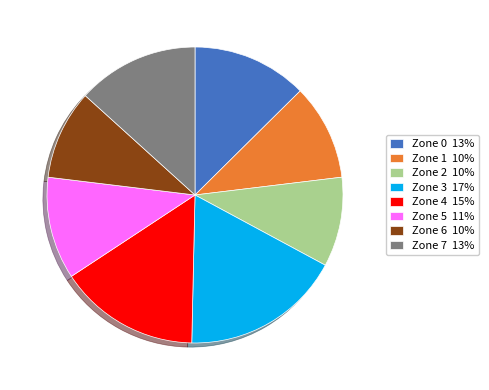

True or false: Zone 5 11% accounts for 25% of the total.

False